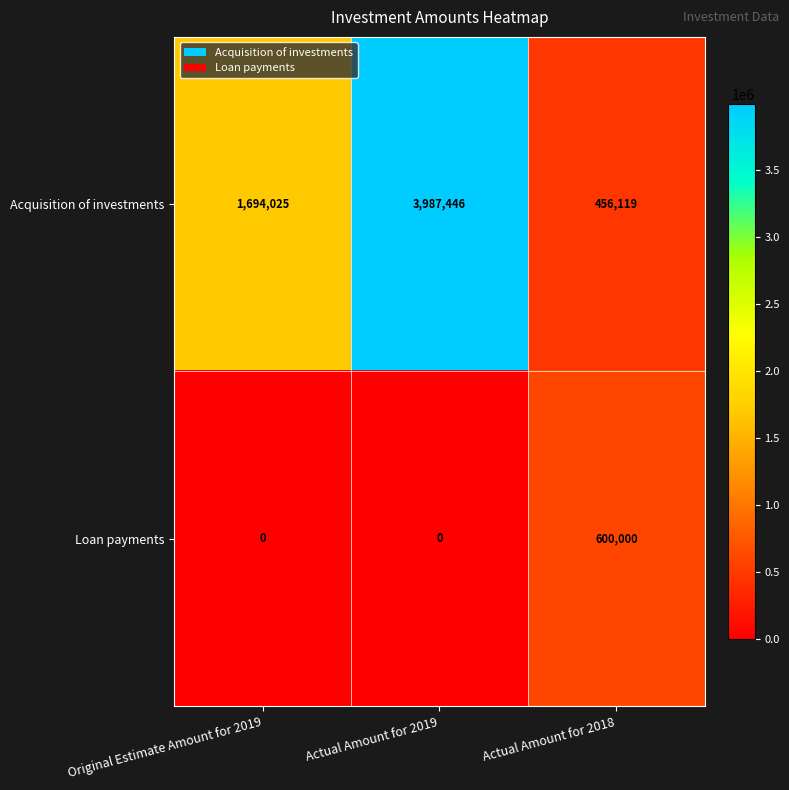

What is the sum of all Loan payments values?

600000